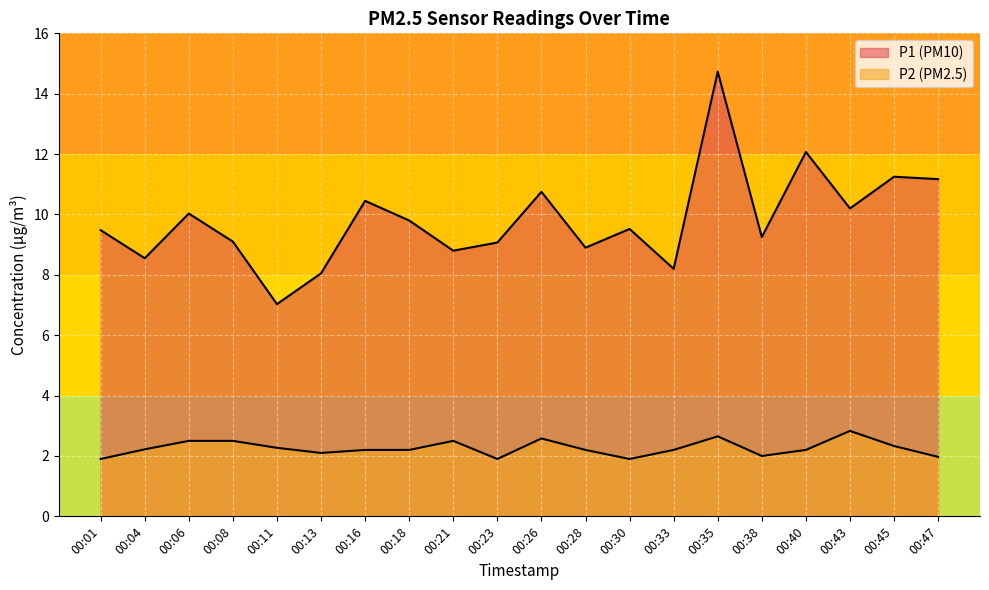

What is the value of the P1 point at the 19th from the left?

11.2